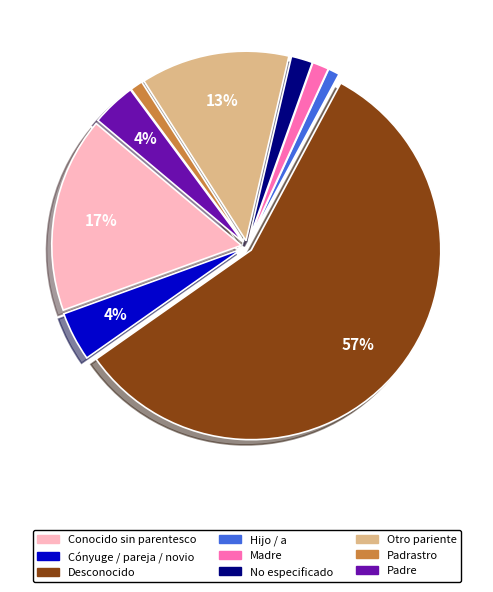

Which slice is the largest?

Desconocido